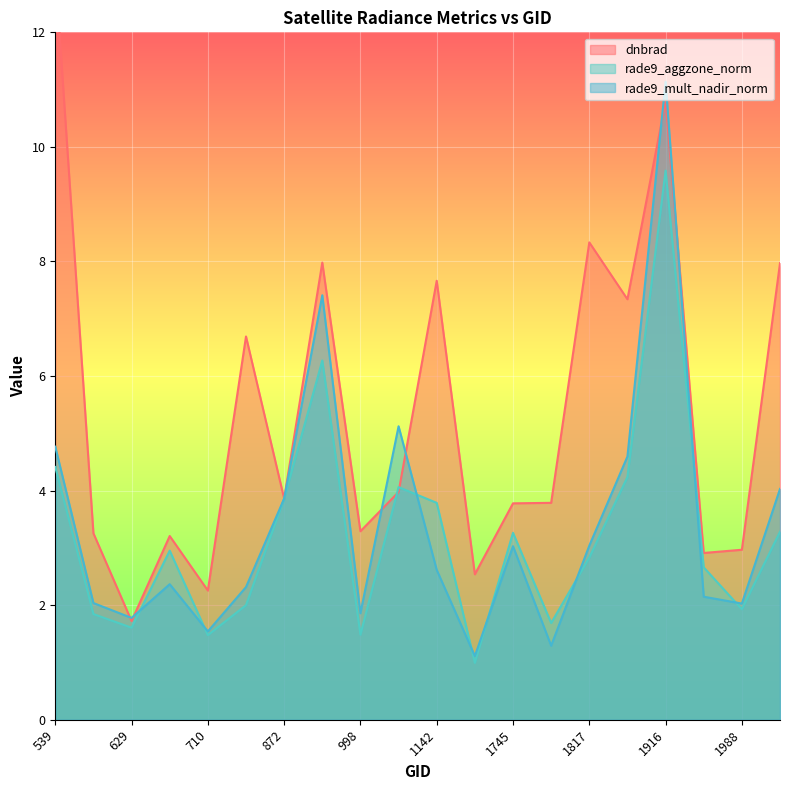

At which category does rade9_mult_nadir_norm reach its first local valley?

629